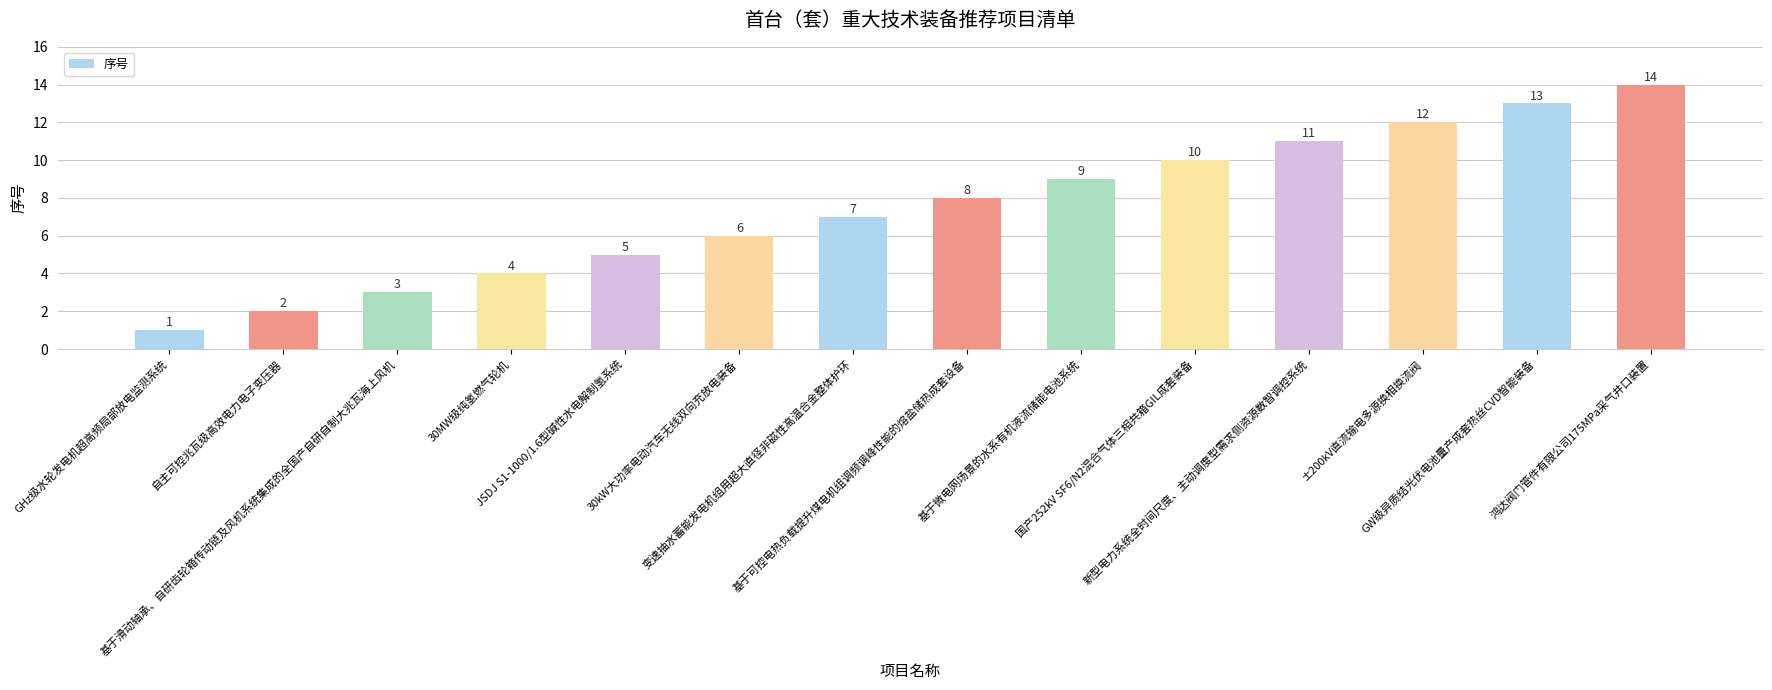

Reading left to right, transcribe all the data shown in this chart.

GHz级水轮发电机超高频局部放电监测系统=1	自主可控兆瓦级高效电力电子变压器=2	基于滑动轴承、自研齿轮箱传动链及风机系统集成的全国产自研自制大兆瓦海上风机=3	30MW级纯氢燃气轮机=4	JSDJ S1-1000/1.6型碱性水电解制氢系统=5	30kW大功率电动汽车无线双向充放电装备=6	变速抽水蓄能发电机组用超大直径非磁性高温合金整体护环=7	基于可控电热负载提升煤电机组调频调峰性能的熔盐储热成套设备=8	基于微电网场景的水系有机液流储能电池系统=9	国产252kV SF6/N2混合气体三相共箱GIL成套装备=10	新型电力系统全时间尺度、主动调度型需求侧资源数智调控系统=11	±200kV直流输电多源换相换流阀=12	GW级异质结光伏电池量产成套热丝CVD智能装备=13	鸿达阀门管件有限公司175MPa采气井口装置=14